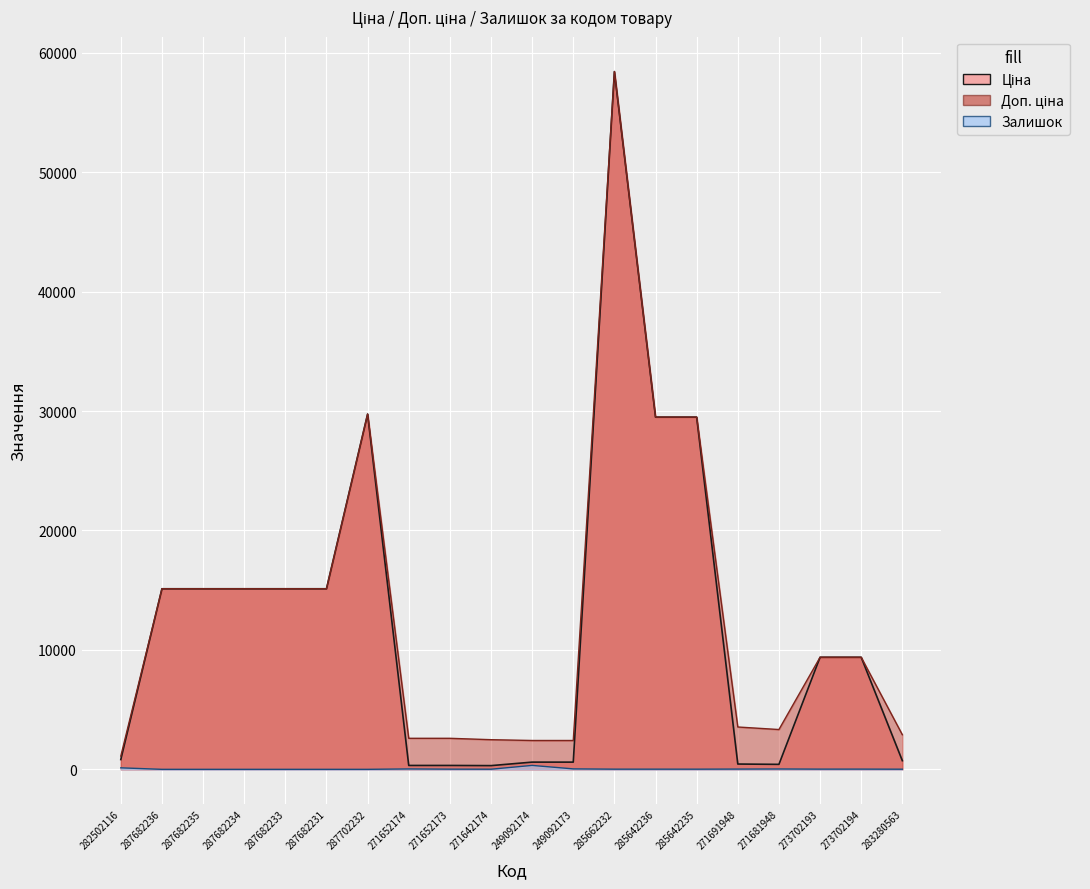

In Залишок, how many points are lower than both neighbors (excluding endpoints)?

3